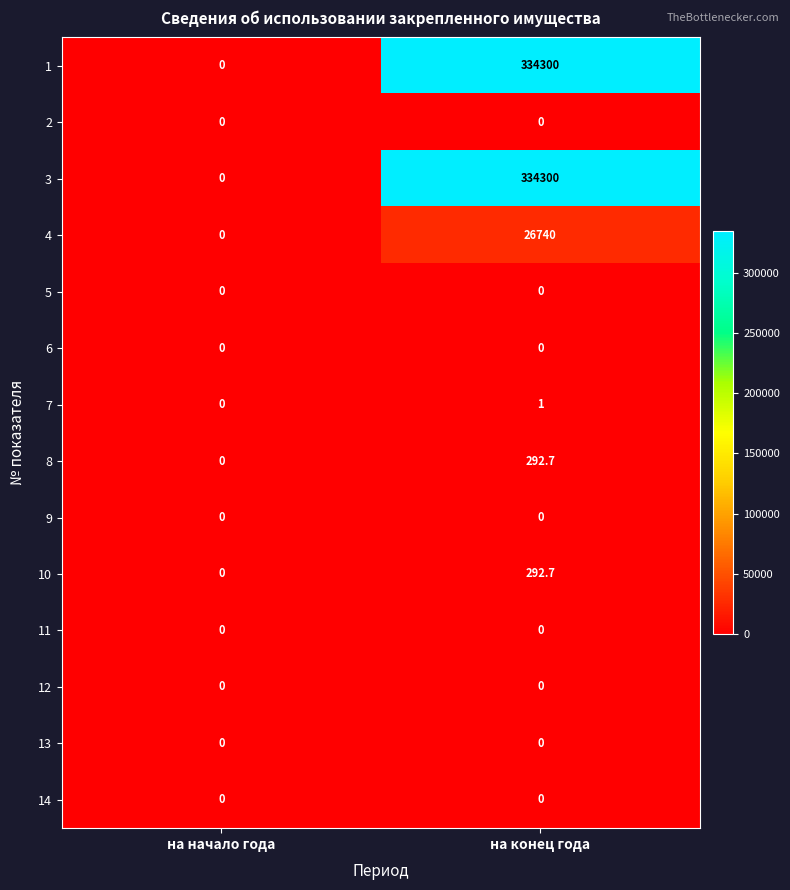

Reading right to left, list all the values displayed in this chart.

1: на конец года=334300.0	на начало года=0.0
2: на конец года=0.0	на начало года=0.0
3: на конец года=334300.0	на начало года=0.0
4: на конец года=26740.0	на начало года=0.0
5: на конец года=0.0	на начало года=0.0
6: на конец года=0.0	на начало года=0.0
7: на конец года=1.0	на начало года=0.0
8: на конец года=292.7	на начало года=0.0
9: на конец года=0.0	на начало года=0.0
10: на конец года=292.7	на начало года=0.0
11: на конец года=0.0	на начало года=0.0
12: на конец года=0.0	на начало года=0.0
13: на конец года=0.0	на начало года=0.0
14: на конец года=0.0	на начало года=0.0